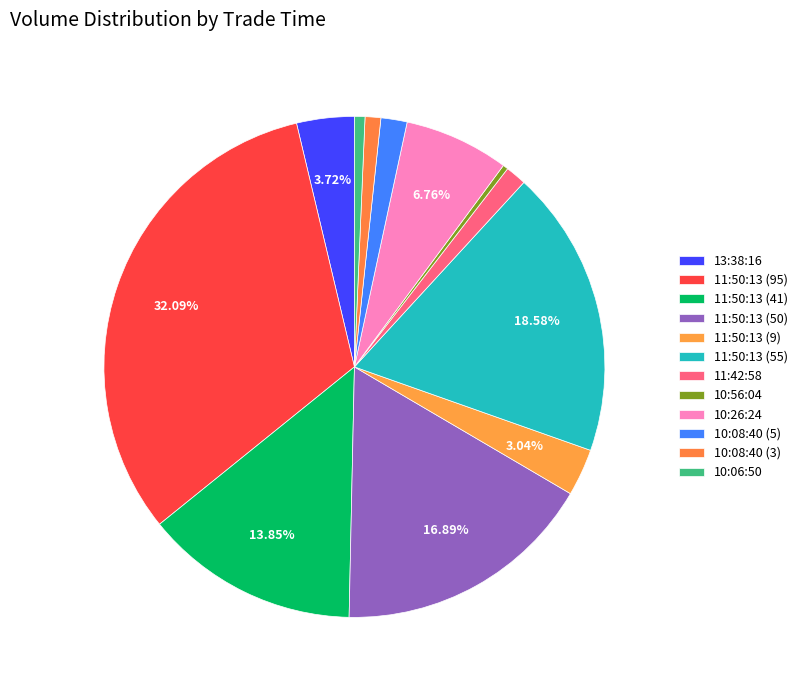

Is the sum of 11:50:13 (41) and 10:08:40 (3) greater than half?

No